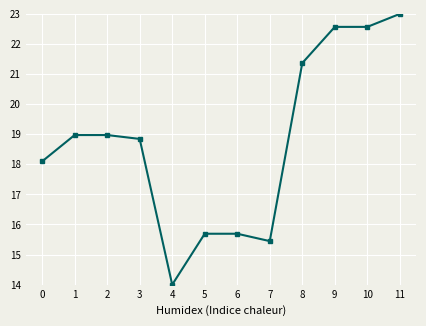

The value at 2 is 9.4. True or false?

False